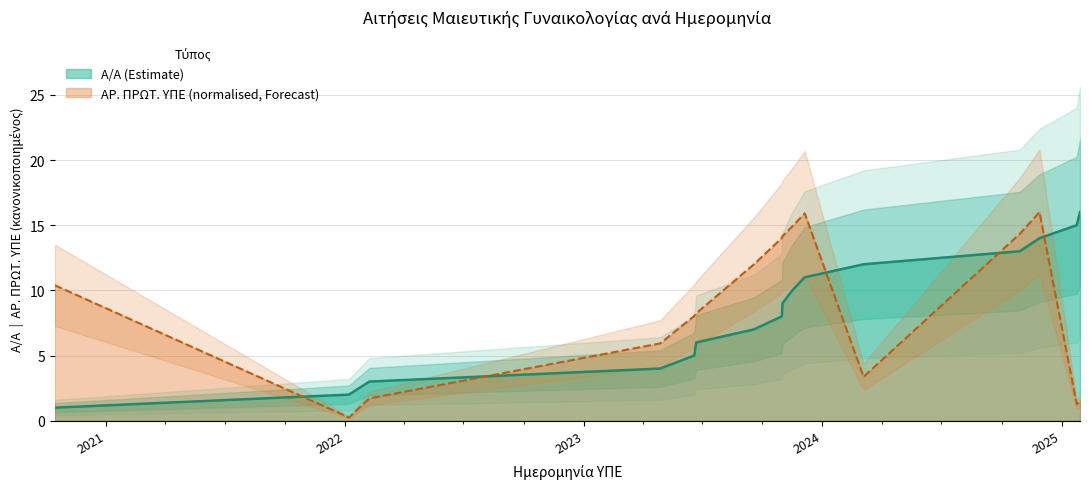

At which label does Α/Α first exceed 9?

16.11.2023